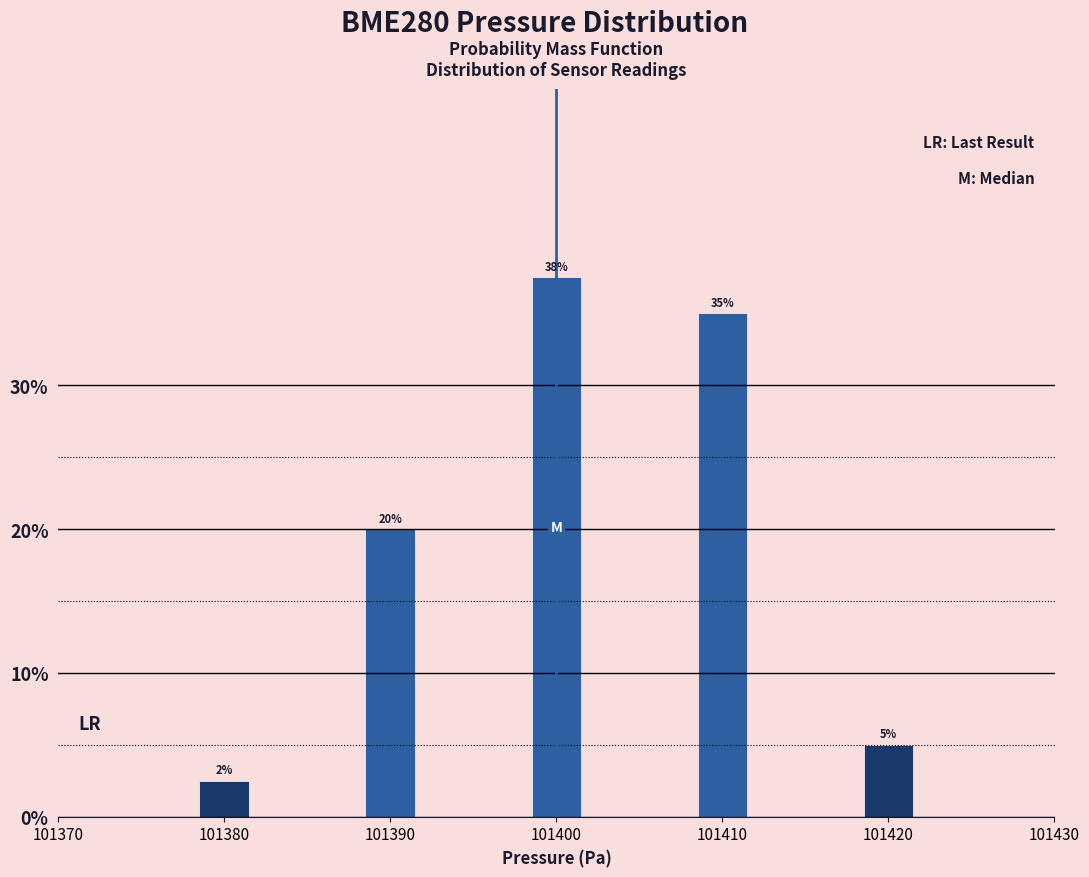

What is the greatest value displayed?

37.5